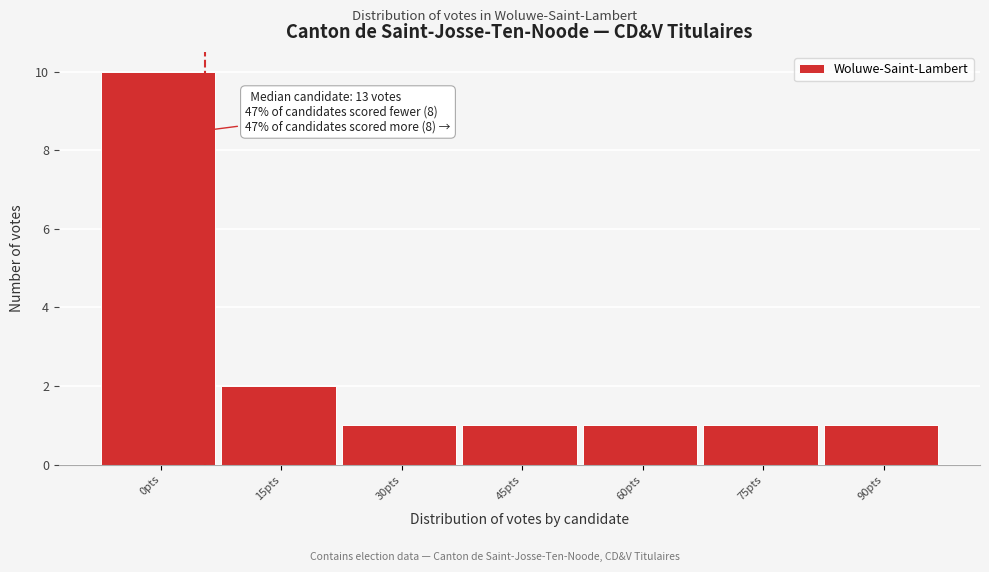

Reading left to right, what are all the values shown in this chart?

0pts=10	15pts=2	30pts=1	45pts=1	60pts=1	75pts=1	90pts=1